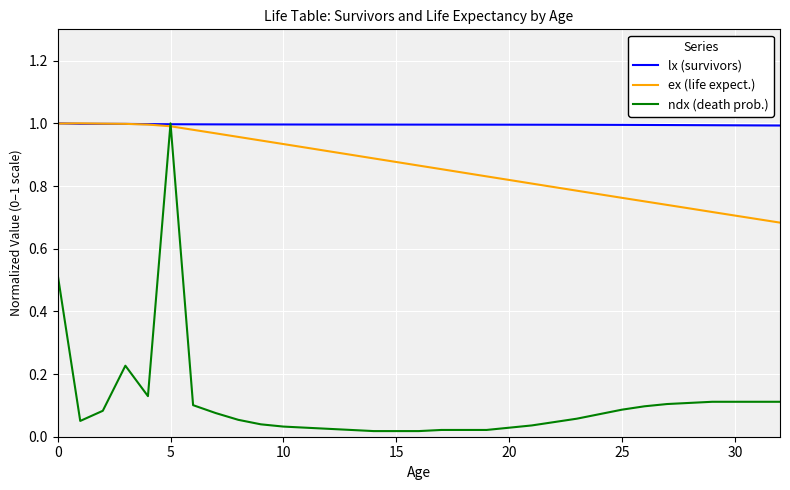

Which series has the largest total across all categories?

lx (survivors)